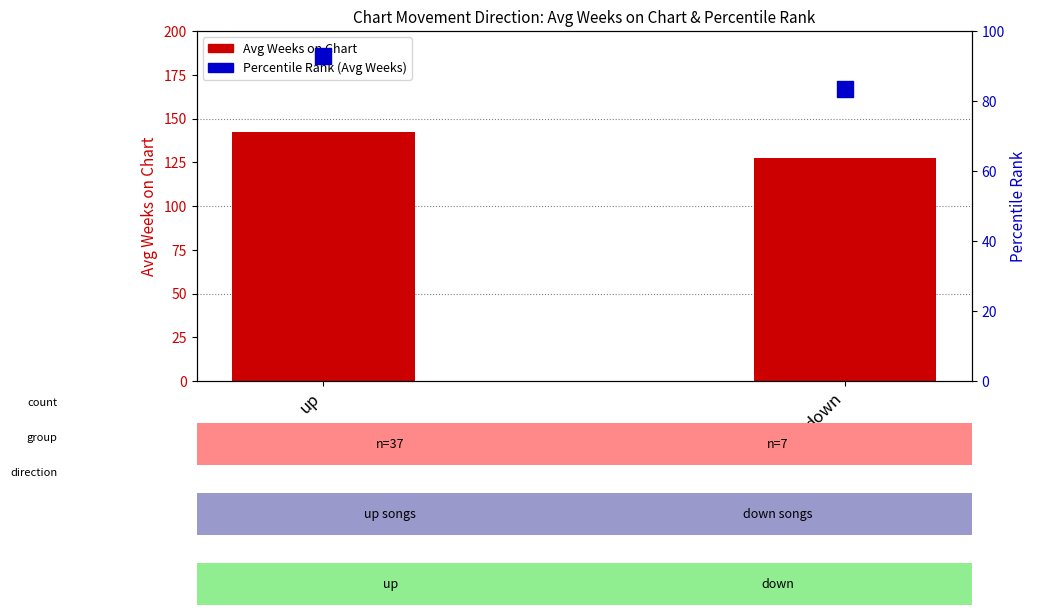

Which series has the largest Y range (max minus min)?

Avg Weeks on Chart